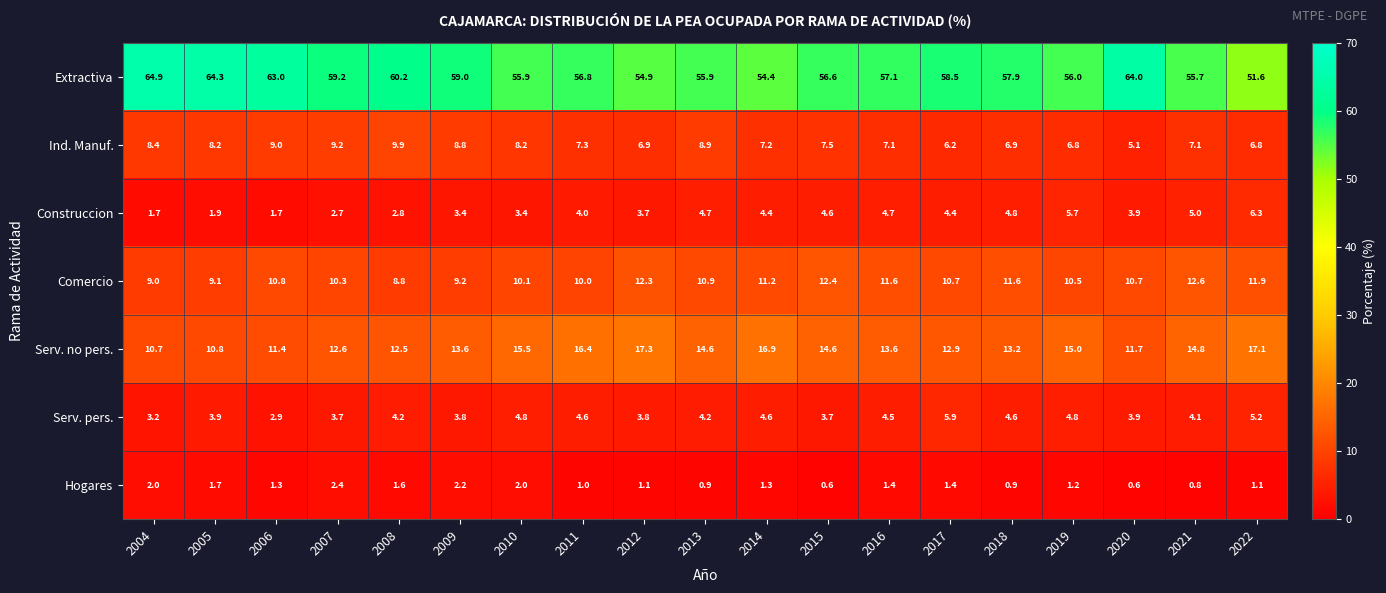

The value of Construccion at 2011 is 5.7. True or false?

False